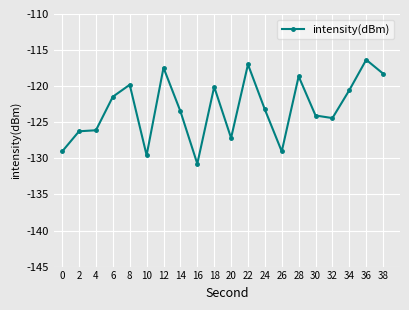

What is the sum of the values at 4 and 22?

-243.1